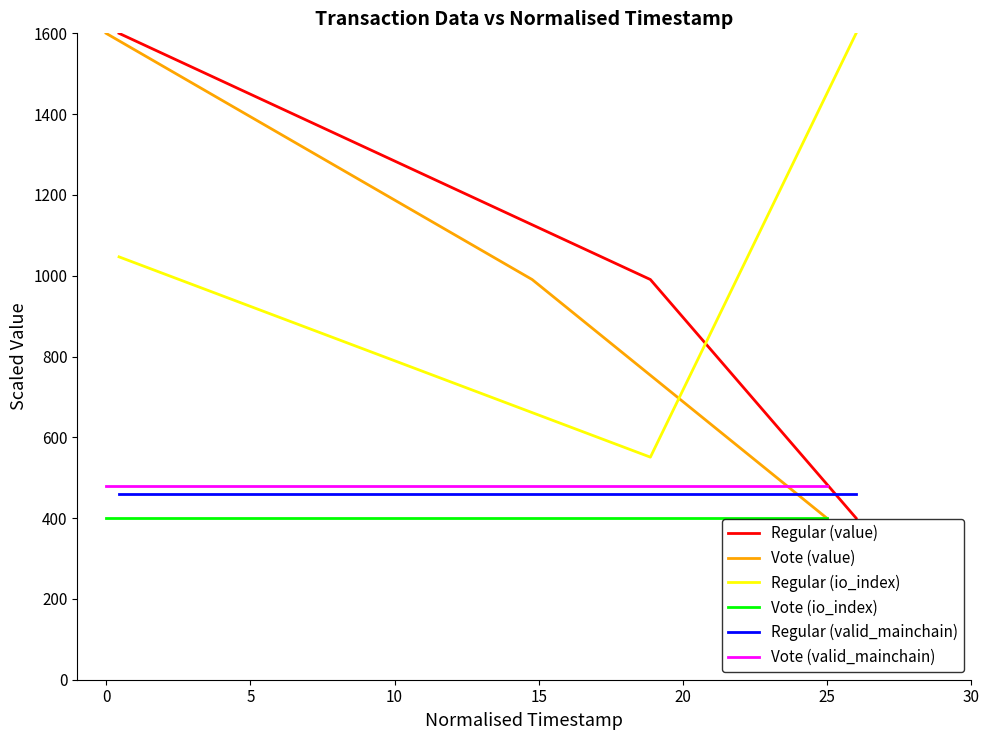

What is the lowest value of the Regular (value) series?

400.0